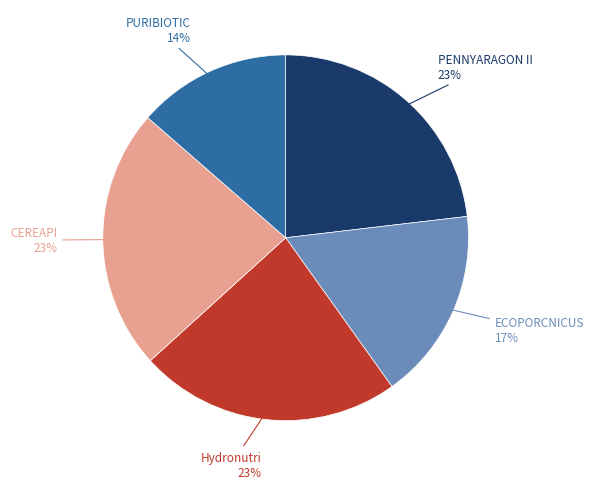

Combined, do CEREAPI and Hydronutri account for over 50%?

No